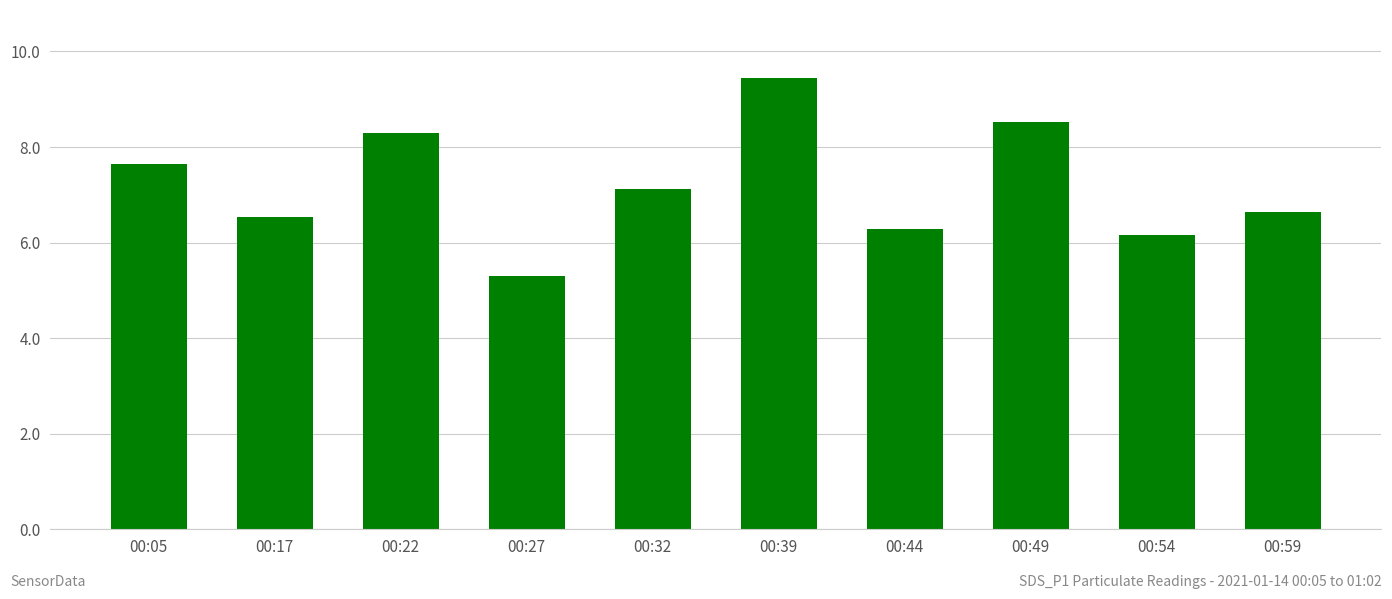

How many series are shown in this chart?

1